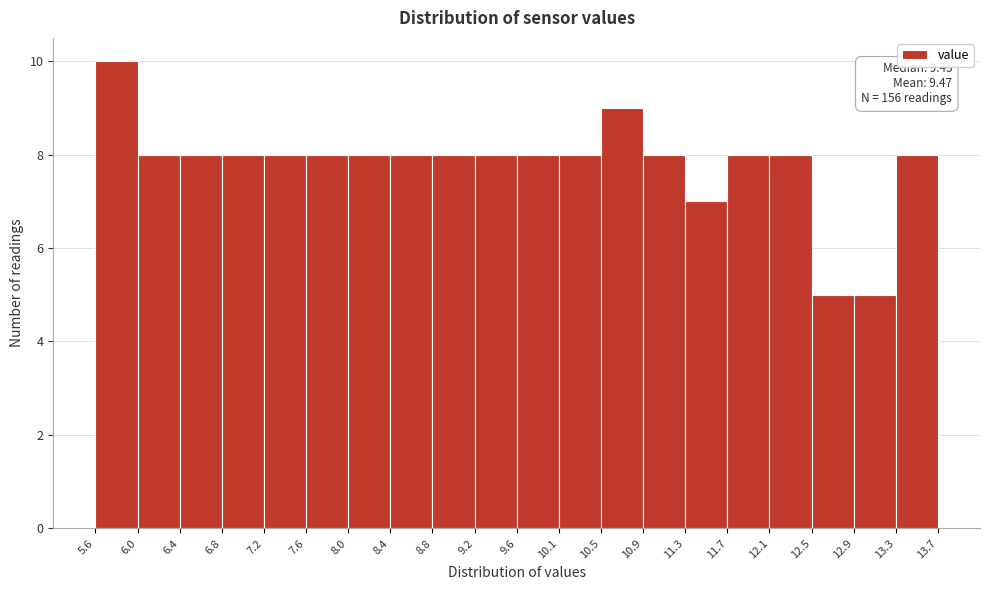

Which range on the x-axis has the tallest bar?

5.6 to 6.0